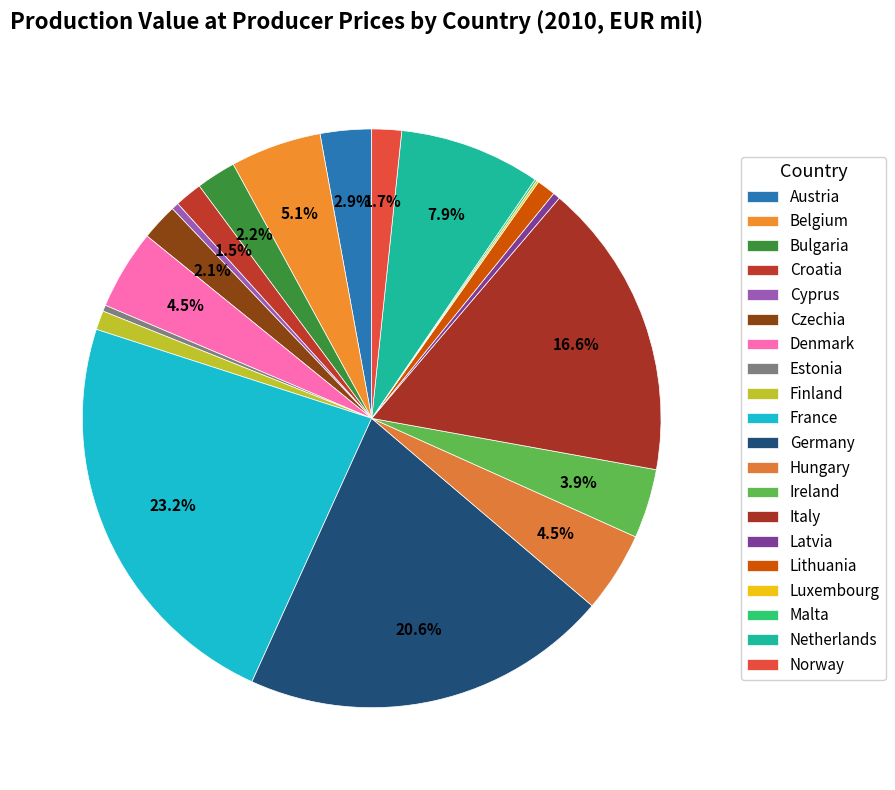

What percentage is the Germany slice, to the nearest percent?

21%